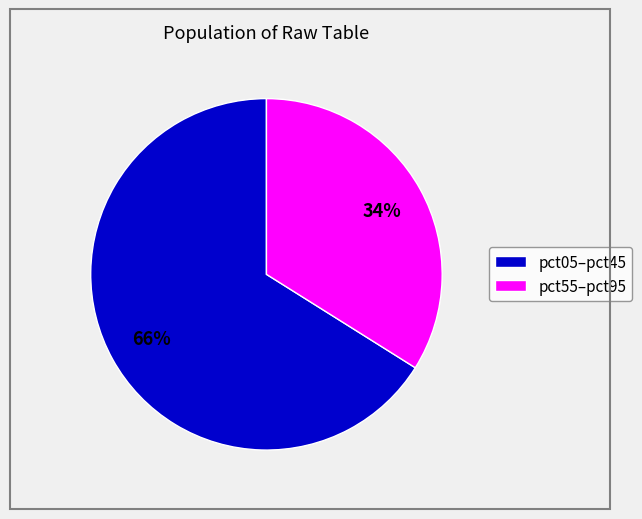

Does any single category account for the majority?

Yes